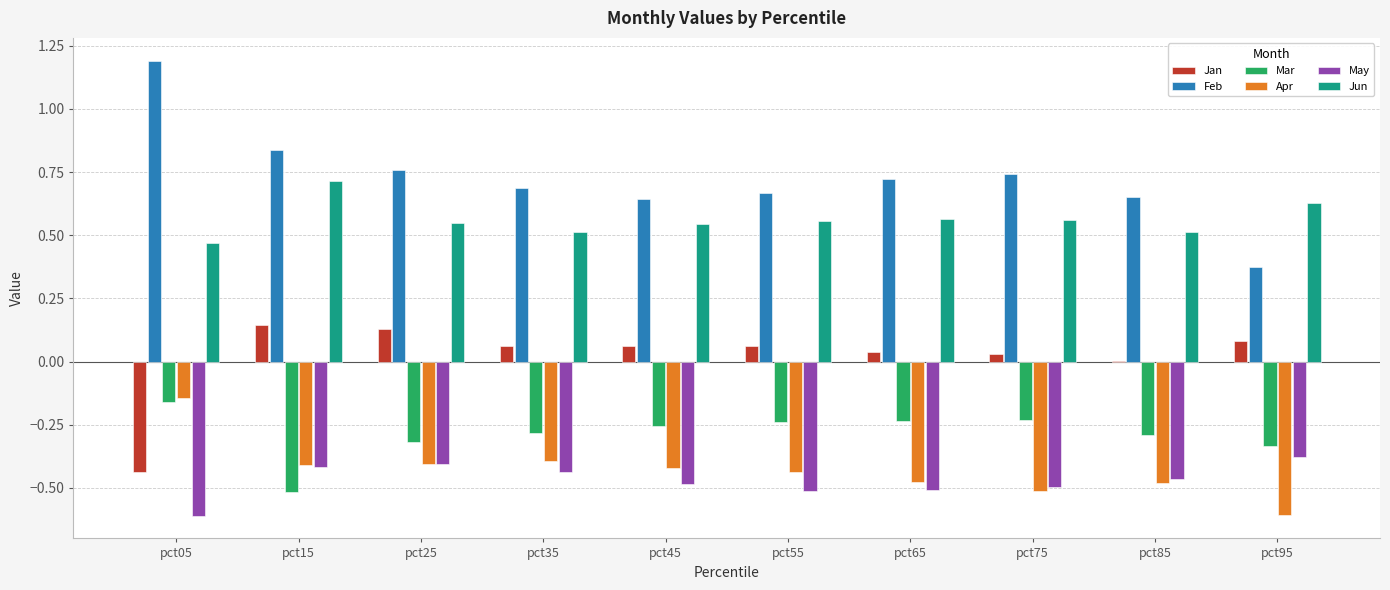

What is the sum of all Jun values?

5.6